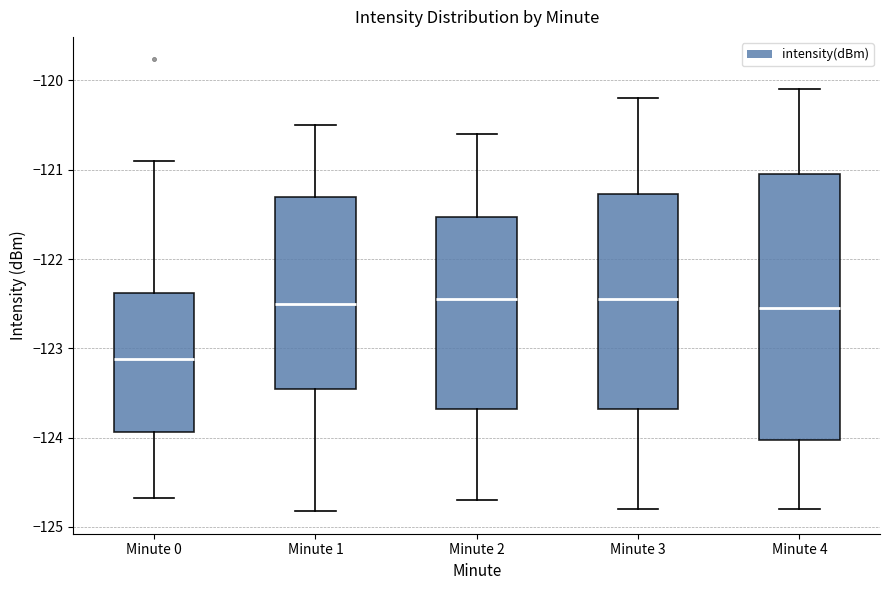

Which box's median line is the lowest?

Minute 0